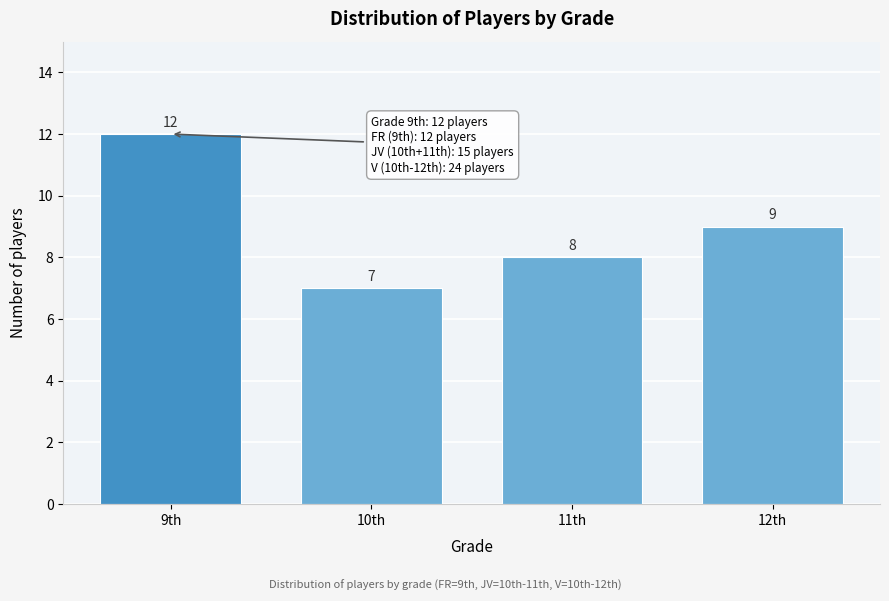

Reading left to right, extract all data points from this chart.

12	7	8	9